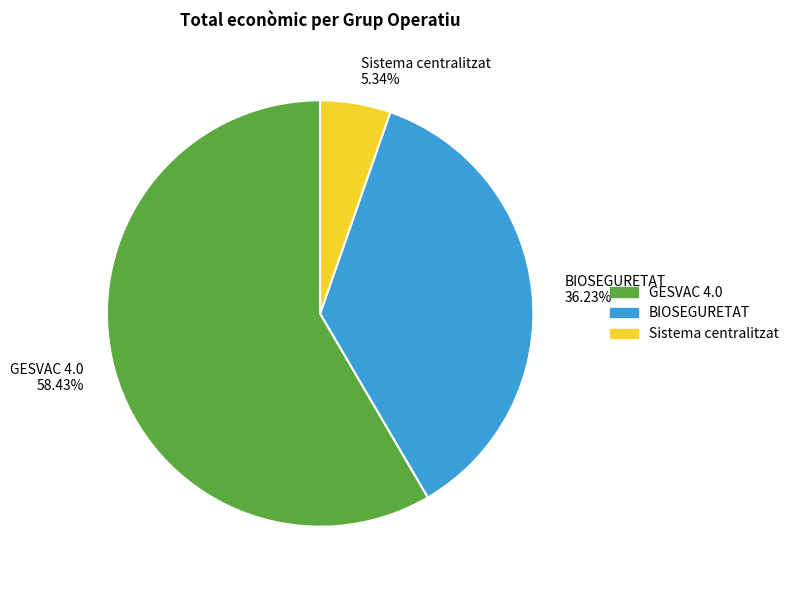

Rank the categories by value from lowest to highest.

Sistema centralitzat, BIOSEGURETAT, GESVAC 4.0